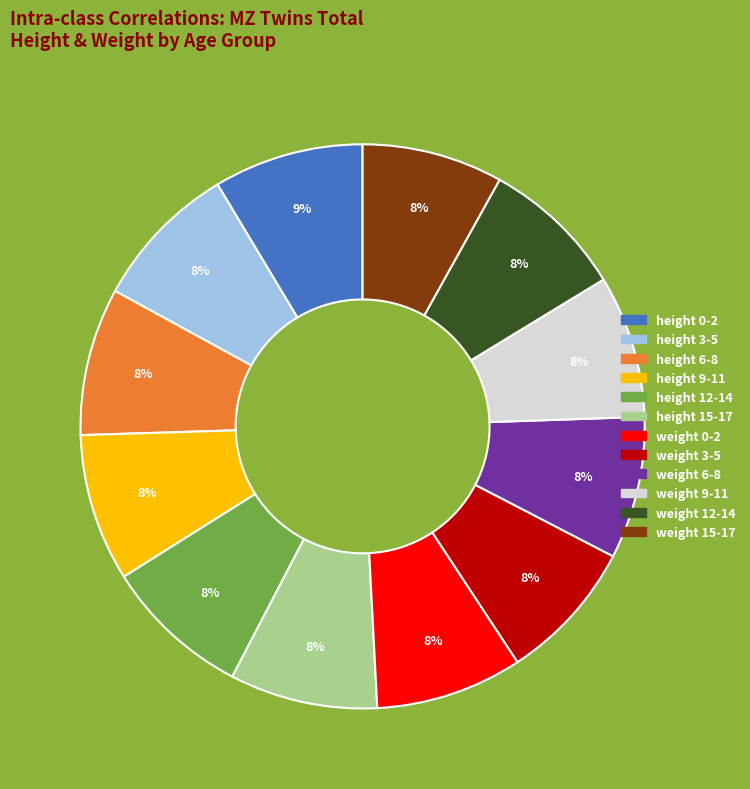

To the nearest percent, what portion does weight 6-8 represent?

8%